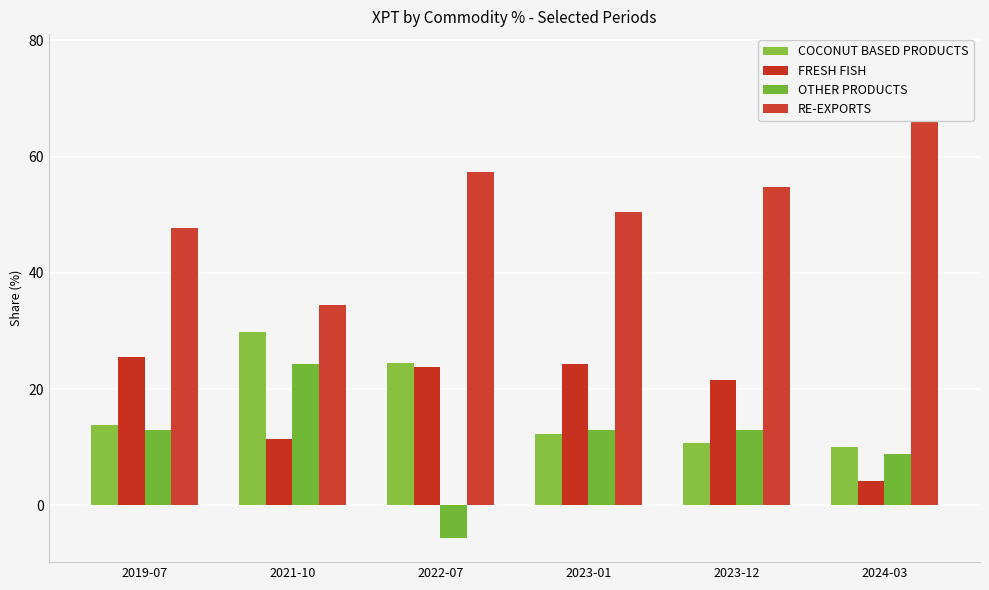

Does the chart contain stacked bars?

No